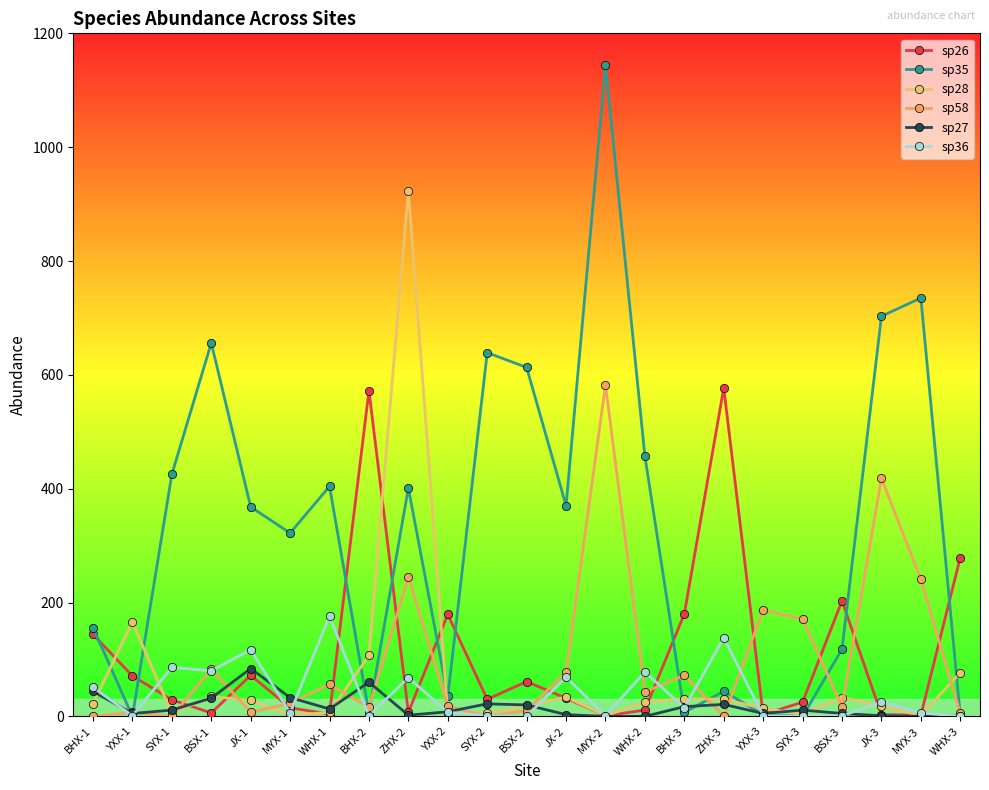

At how many categories does at least one series exceed 839?

2